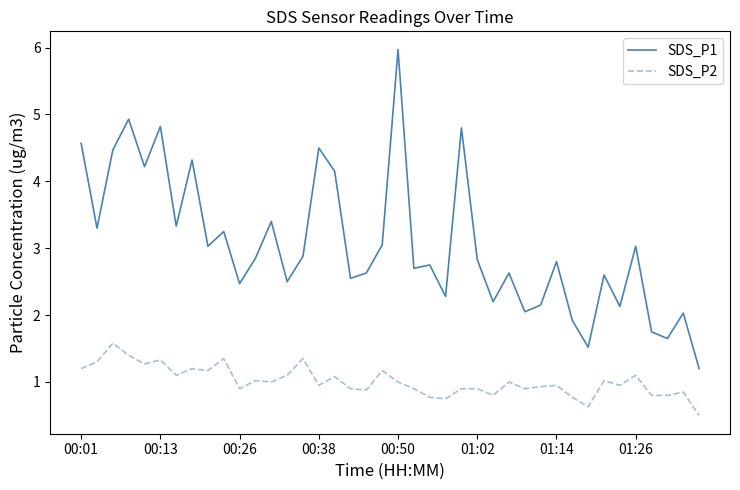

Which series has the largest range (max minus min)?

SDS_P1